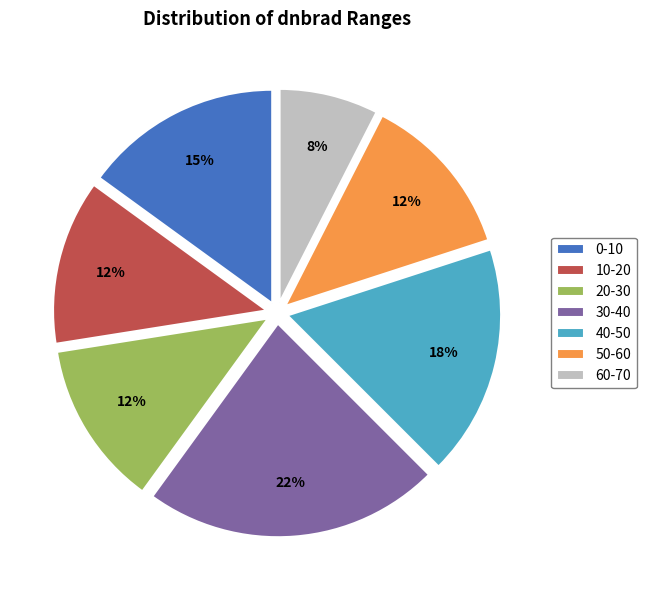

Is 40-50 the majority of the pie?

No